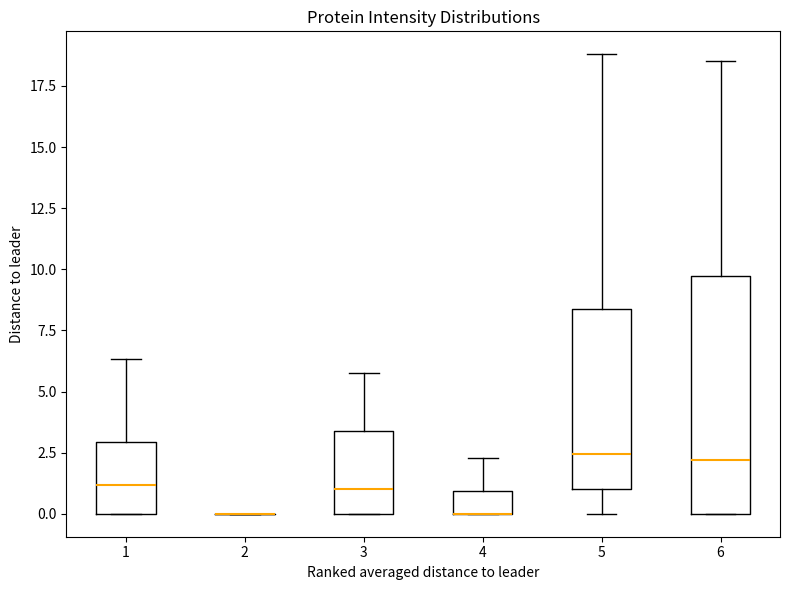

Reading left to right, read every box against the y-axis: the position of its median line, the range the box covers, and the ends of its whiskers. The values are not printed on the chart, so give them approximately, as read against the axis.

1: median 1.0, box 0.0 to 3.0, whiskers 0.0 to 6.5
2: box collapsed to a line at 0.0, whiskers 0.0 to 0.0
3: median 1.0, box 0.0 to 3.5, whiskers 0.0 to 6.0
4: median 0.0 (drawn on the box's lower edge), box 0.0 to 1.0, whiskers 0.0 to 2.5
5: median 2.5, box 1.0 to 8.5, whiskers 0.0 to 19.0
6: median 2.0, box 0.0 to 9.5, whiskers 0.0 to 18.5